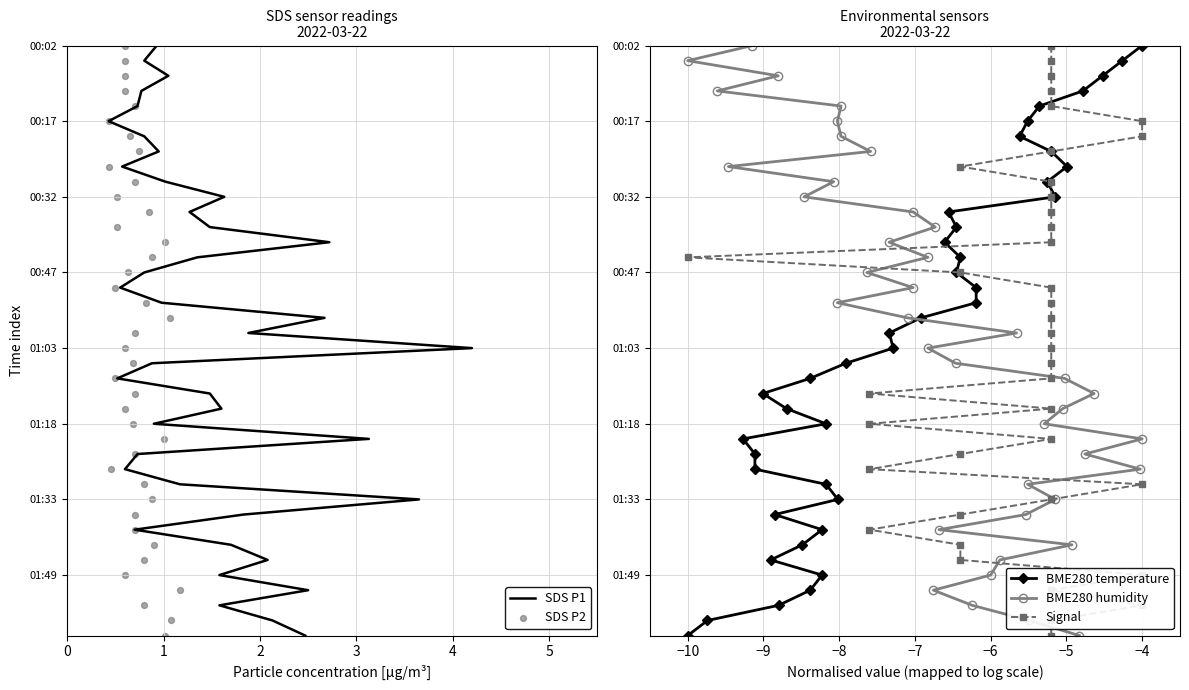

Which series contains the highest Y value?

SDS P1